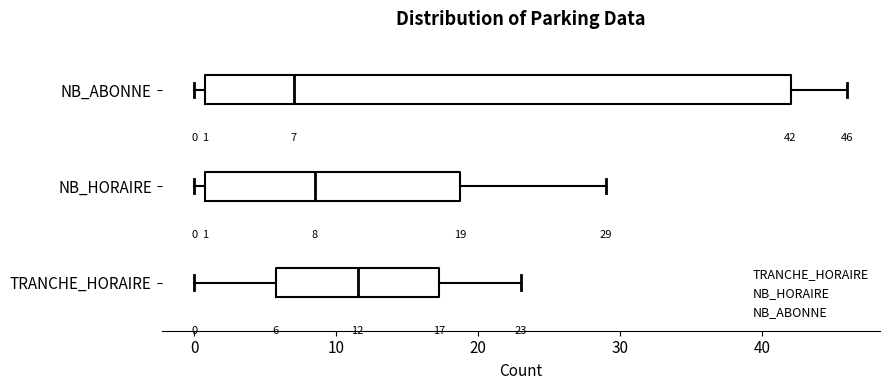

Which box's median line is the furthest to the left?

NB_ABONNE